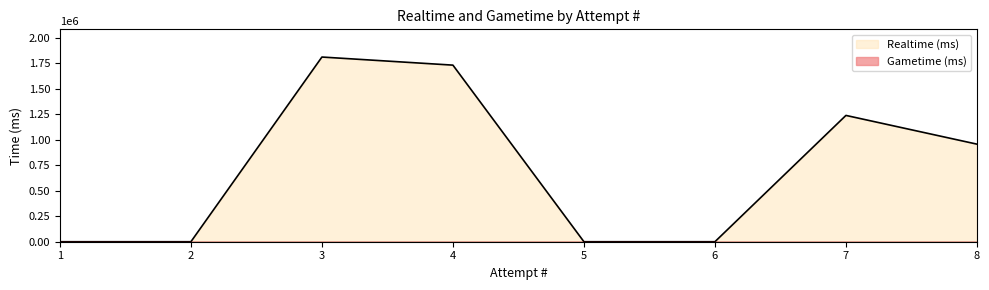

Does the chart display data point markers on the line(s)?

No